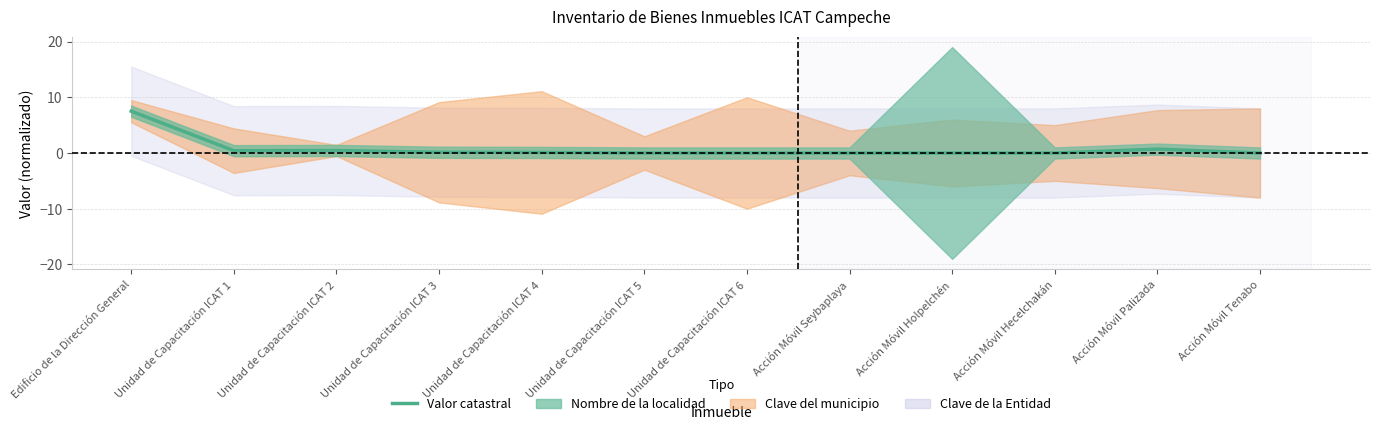

Reading left to right, extract all data points from this chart.

7.5	0.4	0.5	0.1	0.1	0.0	0.0	0.0	0.0	0.0	0.7	0.0